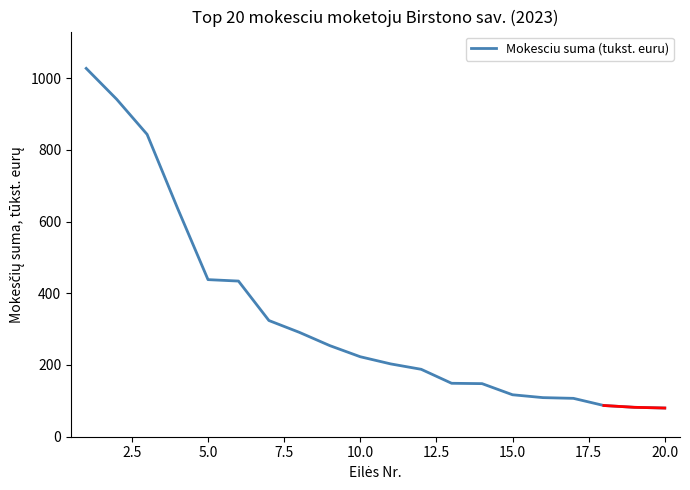

The value of Mokesciu suma (tukst. euru) at 10.0 is 223. True or false?

True